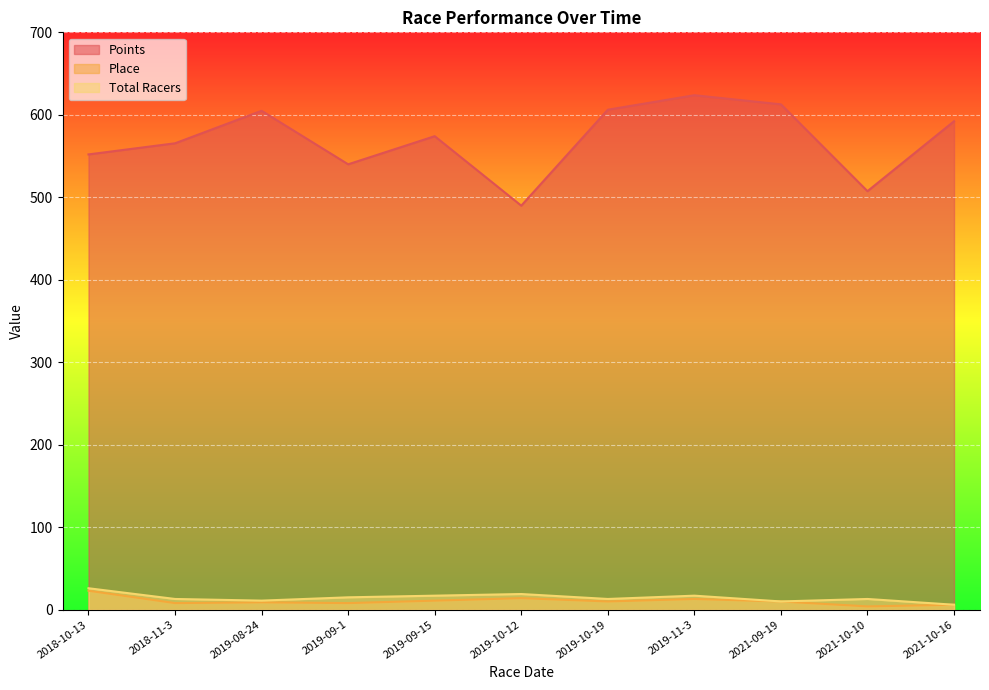

Between 2018-11-3 and 2021-09-19, which is larger?

2021-09-19